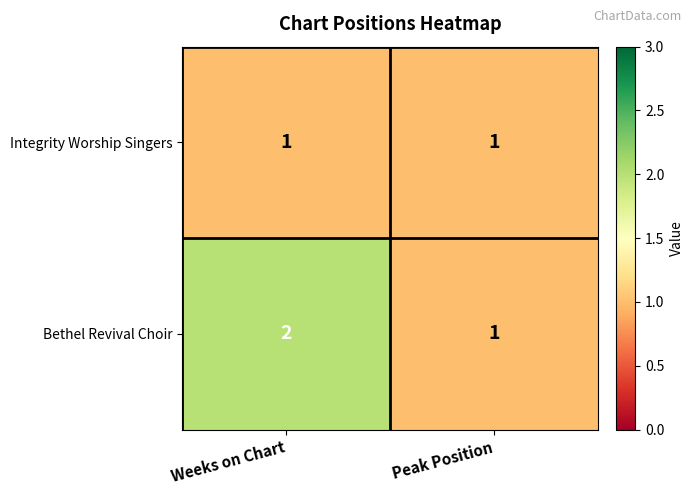

Which series changed the most between Weeks on Chart and Peak Position?

Bethel Revival Choir